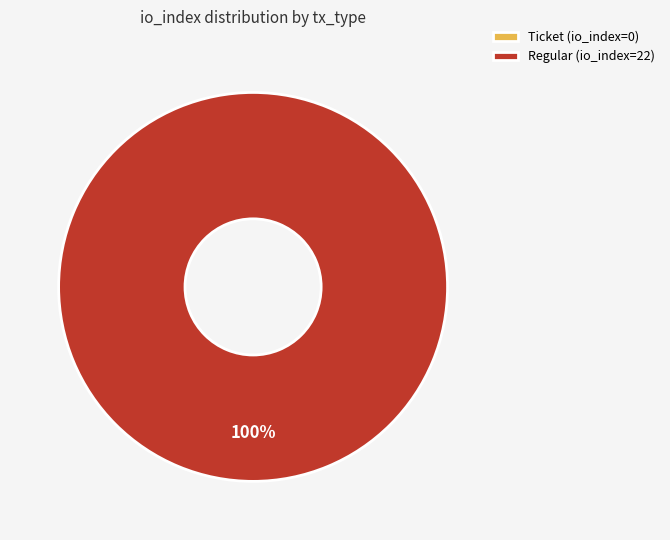

To the nearest percent, what is the average slice percentage?

50%